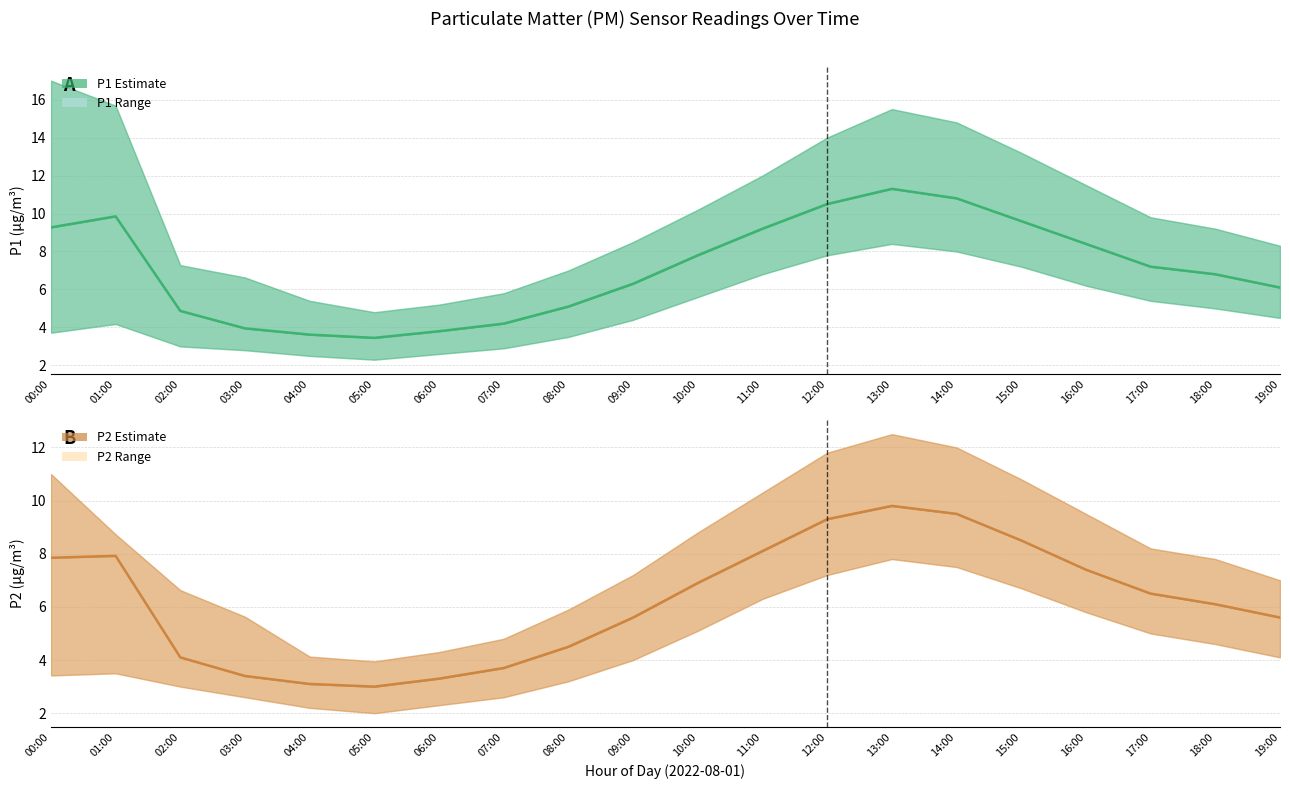

Where is P1 mean nearest to the value 7?

17:00